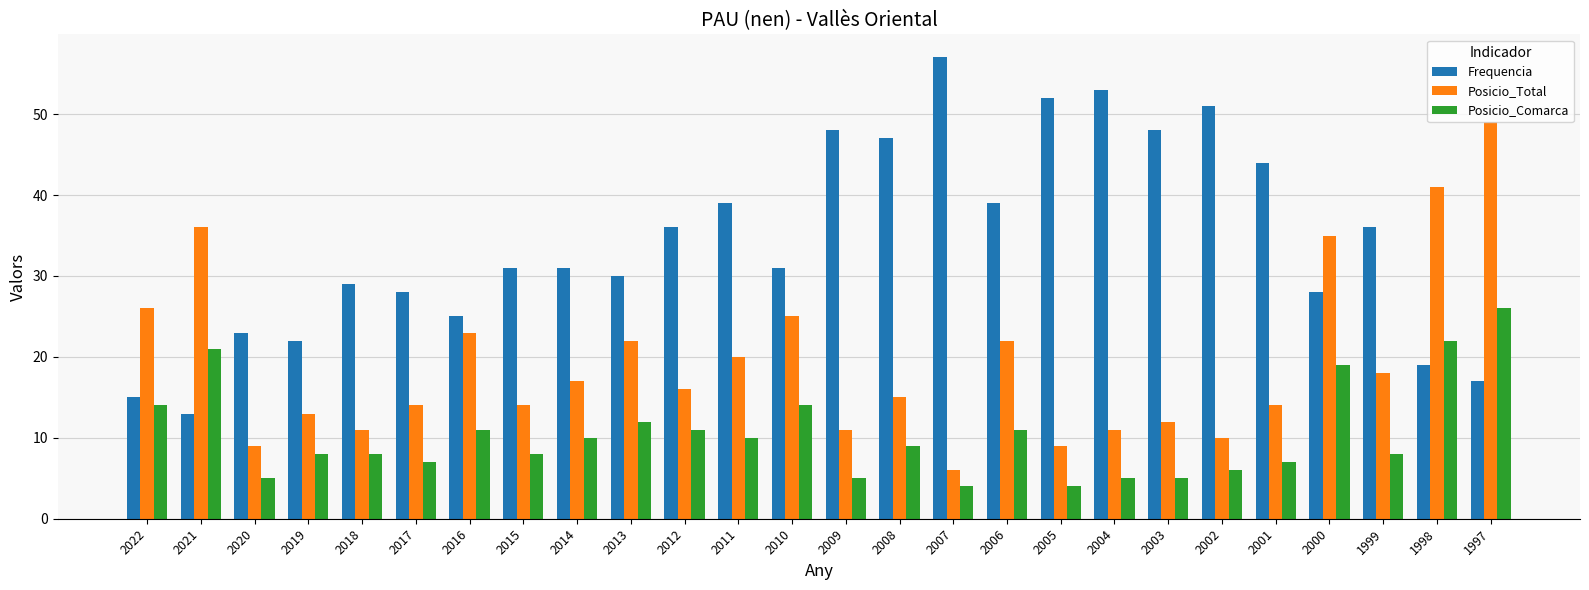

Reading right to left, transcribe all the data shown in this chart.

Frequencia: 1997=17	1998=19	1999=36	2000=28	2001=44	2002=51	2003=48	2004=53	2005=52	2006=39	2007=57	2008=47	2009=48	2010=31	2011=39	2012=36	2013=30	2014=31	2015=31	2016=25	2017=28	2018=29	2019=22	2020=23	2021=13	2022=15
Posicio_Total: 1997=49	1998=41	1999=18	2000=35	2001=14	2002=10	2003=12	2004=11	2005=9	2006=22	2007=6	2008=15	2009=11	2010=25	2011=20	2012=16	2013=22	2014=17	2015=14	2016=23	2017=14	2018=11	2019=13	2020=9	2021=36	2022=26
Posicio_Comarca: 1997=26	1998=22	1999=8	2000=19	2001=7	2002=6	2003=5	2004=5	2005=4	2006=11	2007=4	2008=9	2009=5	2010=14	2011=10	2012=11	2013=12	2014=10	2015=8	2016=11	2017=7	2018=8	2019=8	2020=5	2021=21	2022=14